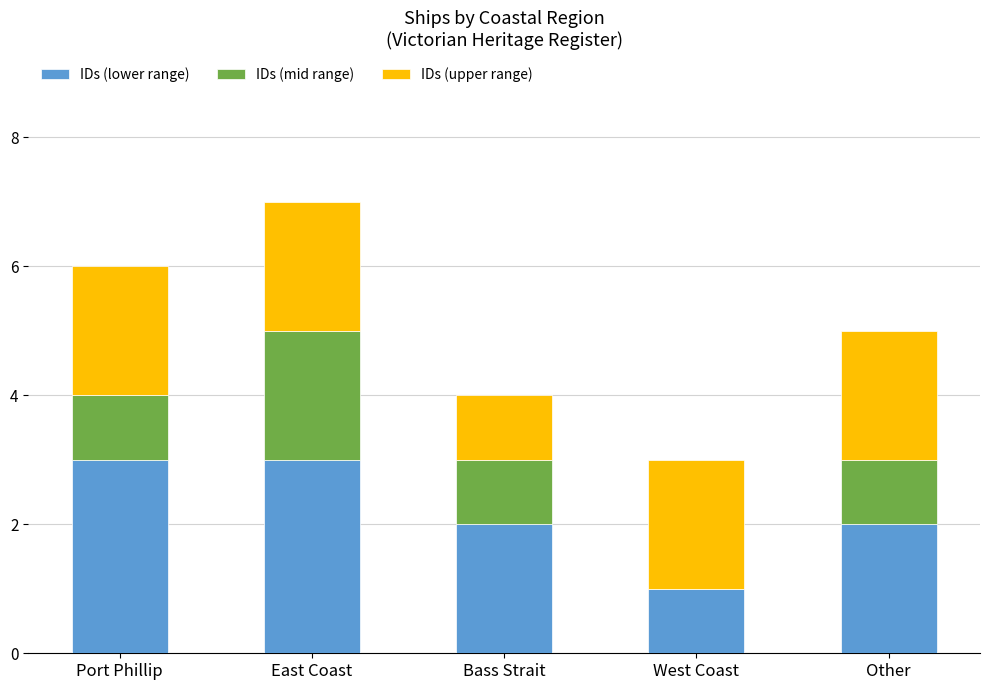

What is the total value across all series at Port Phillip?

6